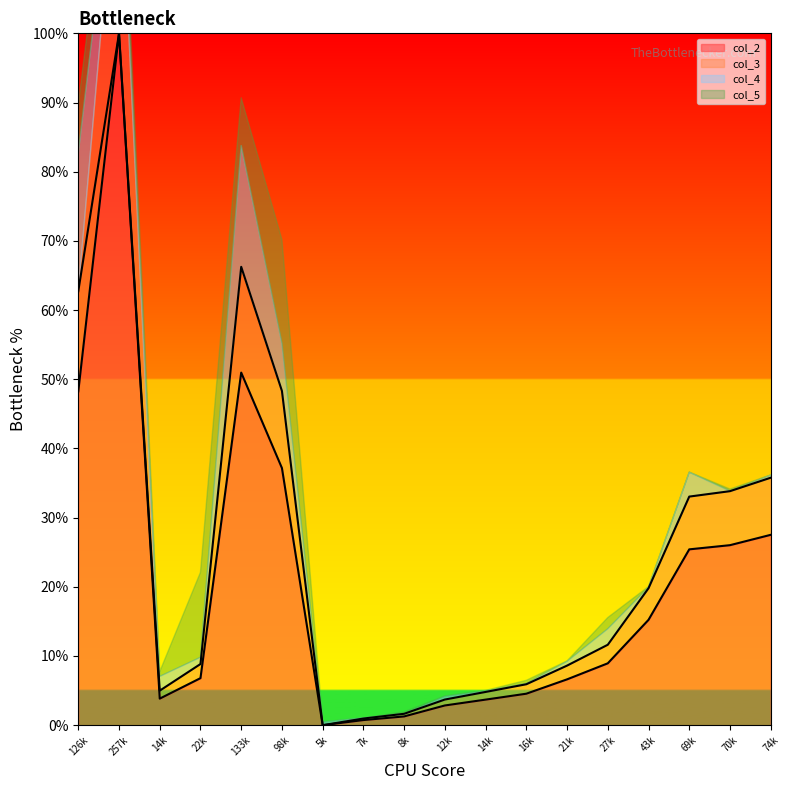

At how many categories does at least one series exceed 43?

4